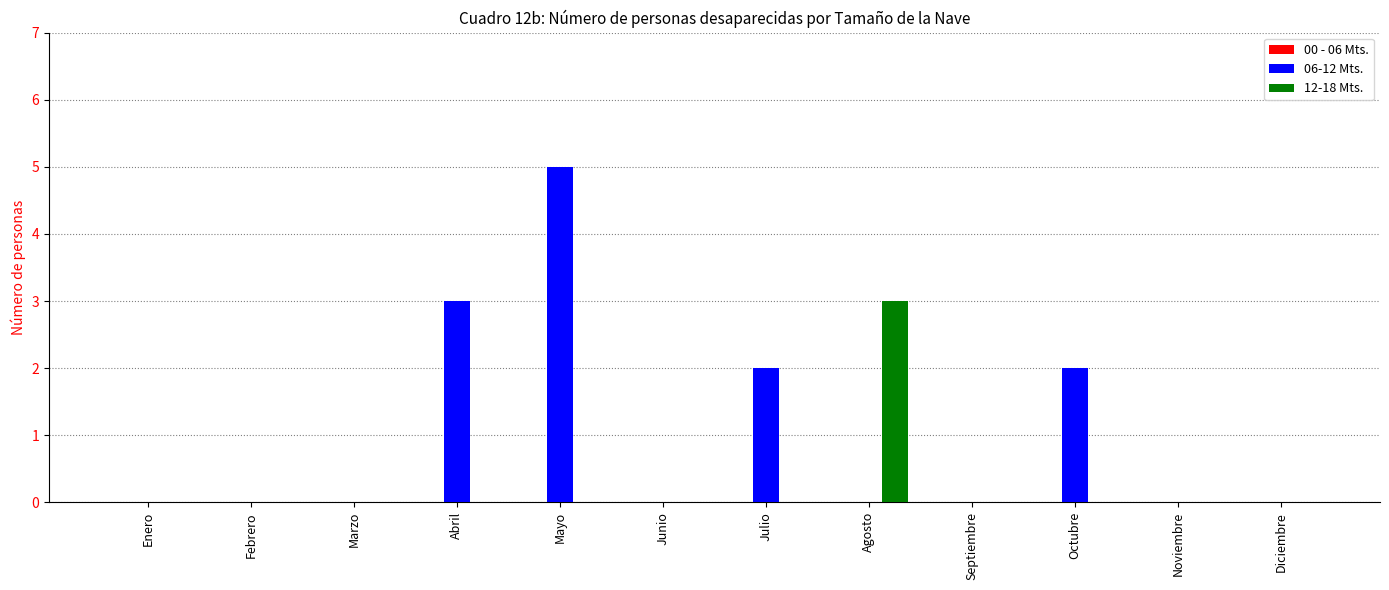

True or false: 12-18 Mts. has a value of 0 at Febrero.

True